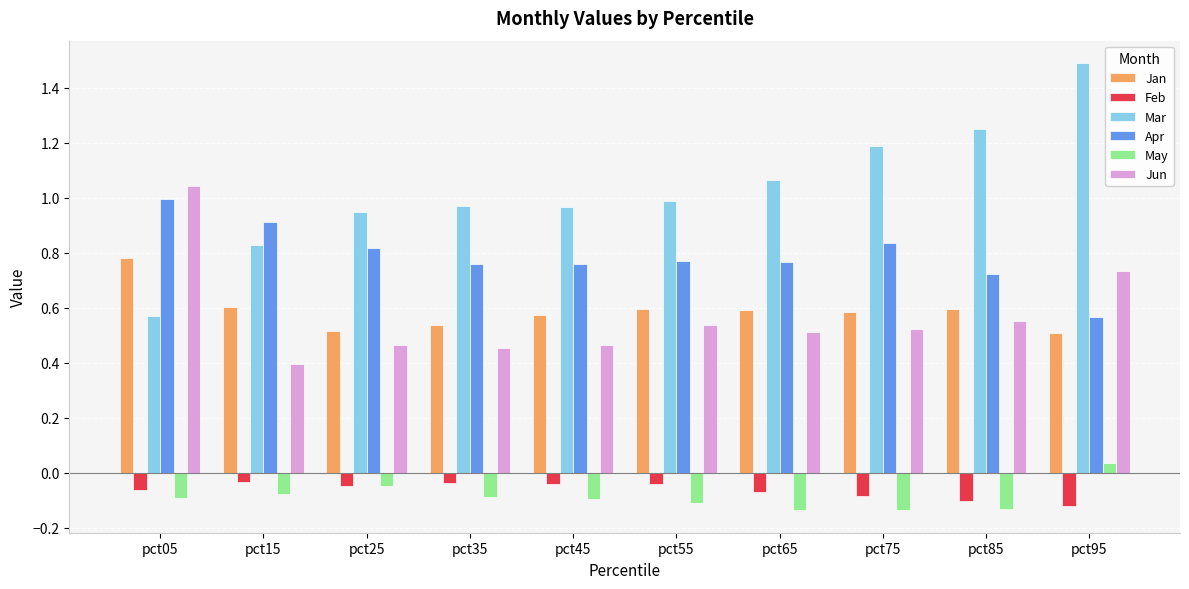

Which category has the highest value in the Jan series?

pct05